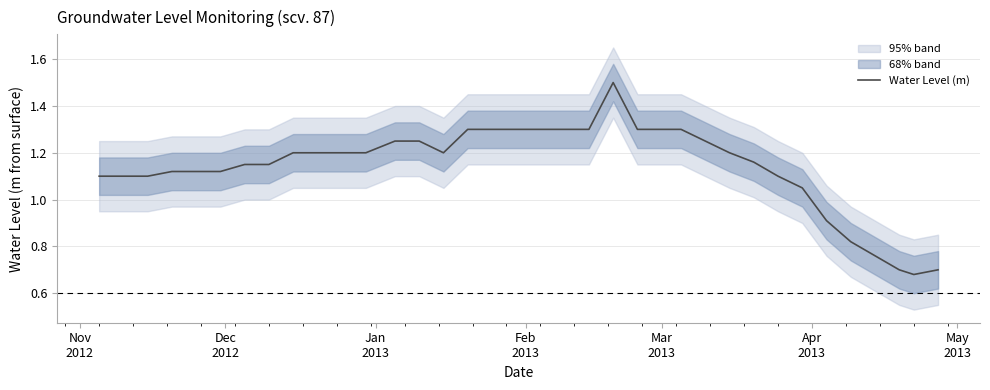

How many categories are shown in the chart?

35